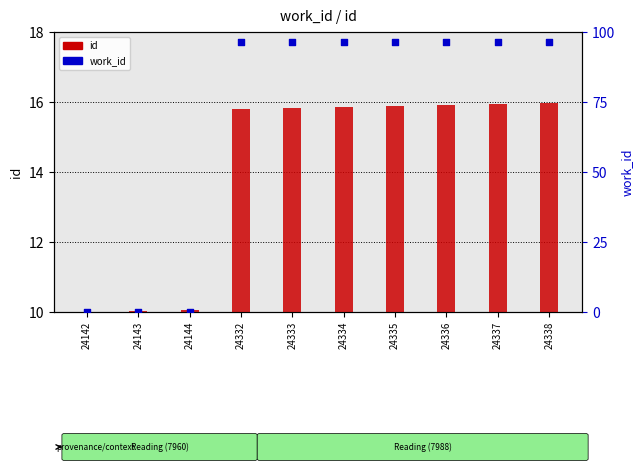

Which series has the largest total across all categories?

work_id